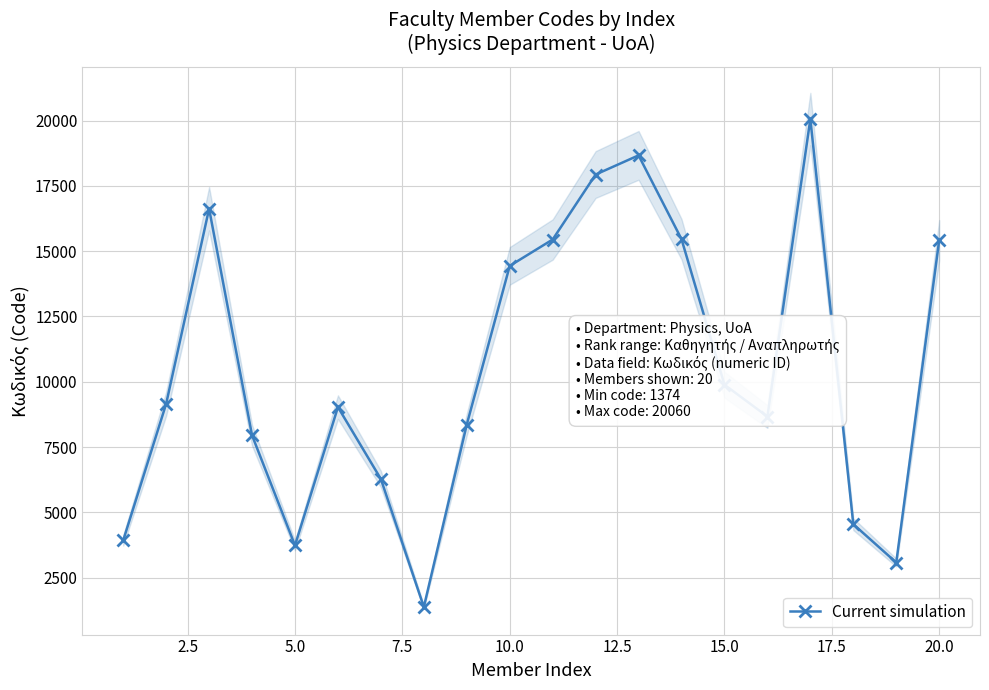

What is the highest value of the Current simulation series?

20060